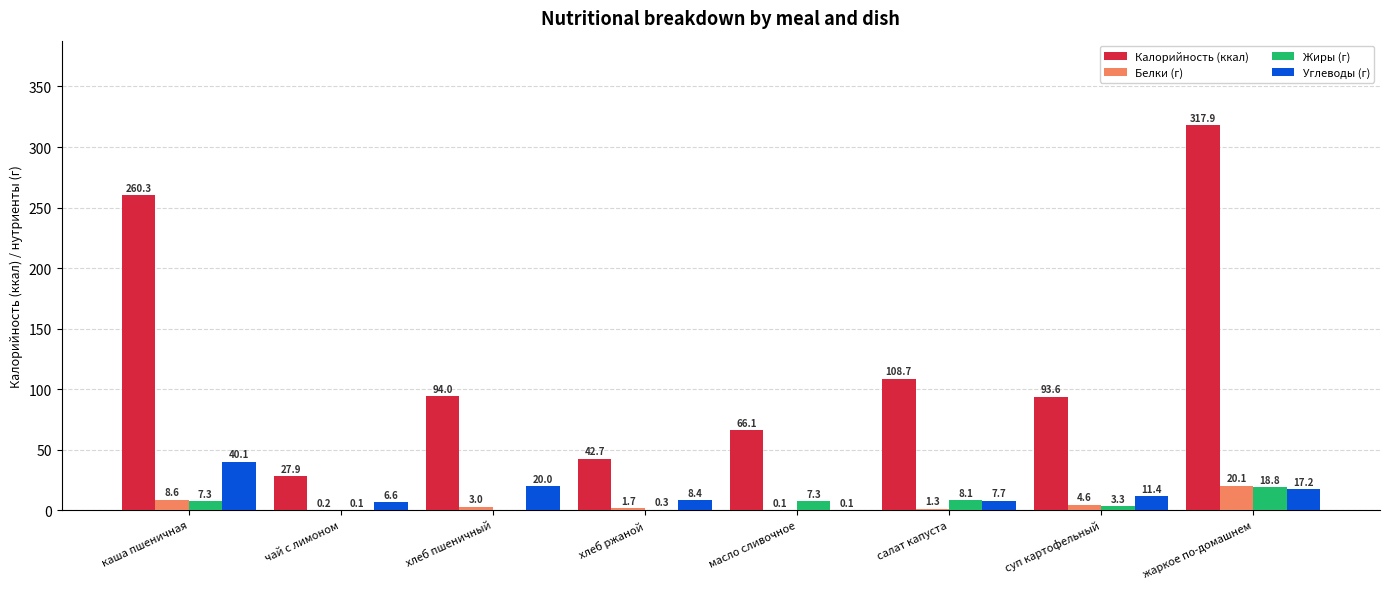

Reading left to right, list all the values displayed in this chart.

Калорийность (ккал): каша пшеничная=260.3	чай с лимоном=27.9	хлеб пшеничный=94.0	хлеб ржаной=42.7	масло сливочное=66.1	салат капуста=108.7	суп картофельный=93.6	жаркое по-домашнем=317.9
Белки (г): каша пшеничная=8.6	чай с лимоном=0.2	хлеб пшеничный=3.0	хлеб ржаной=1.7	масло сливочное=0.1	салат капуста=1.3	суп картофельный=4.6	жаркое по-домашнем=20.1
Жиры (г): каша пшеничная=7.3	чай с лимоном=0.1	хлеб пшеничный=0.0	хлеб ржаной=0.3	масло сливочное=7.3	салат капуста=8.1	суп картофельный=3.3	жаркое по-домашнем=18.8
Углеводы (г): каша пшеничная=40.1	чай с лимоном=6.6	хлеб пшеничный=20.0	хлеб ржаной=8.4	масло сливочное=0.1	салат капуста=7.7	суп картофельный=11.4	жаркое по-домашнем=17.2